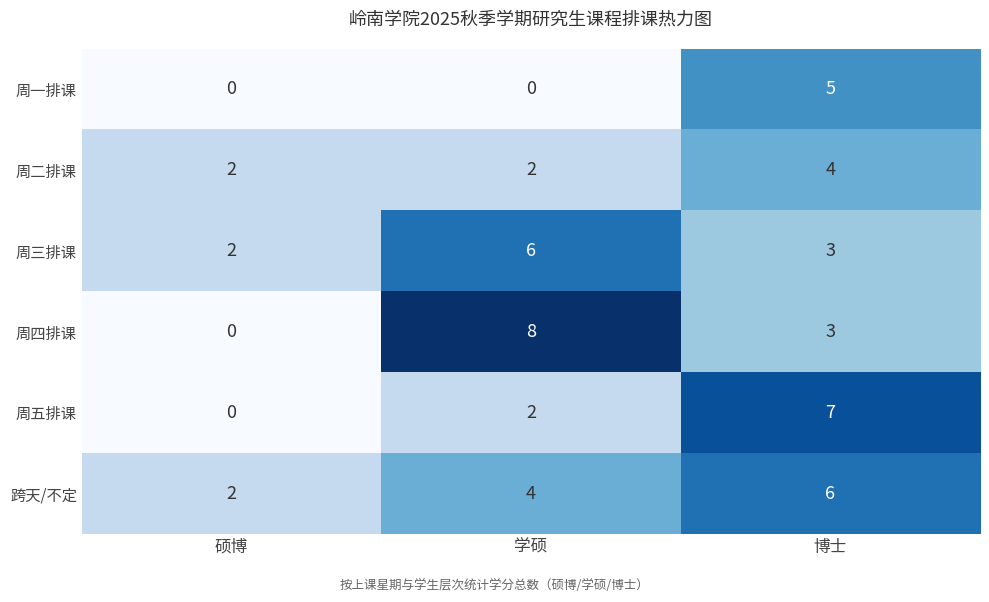

At which category does the chart reach its peak across all series?

学硕